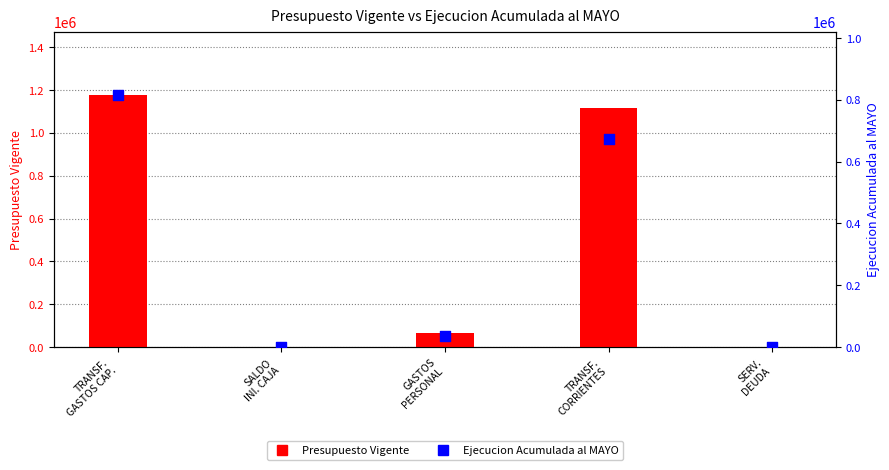

What is the total value across all series at SERV.
DEUDA?

2100